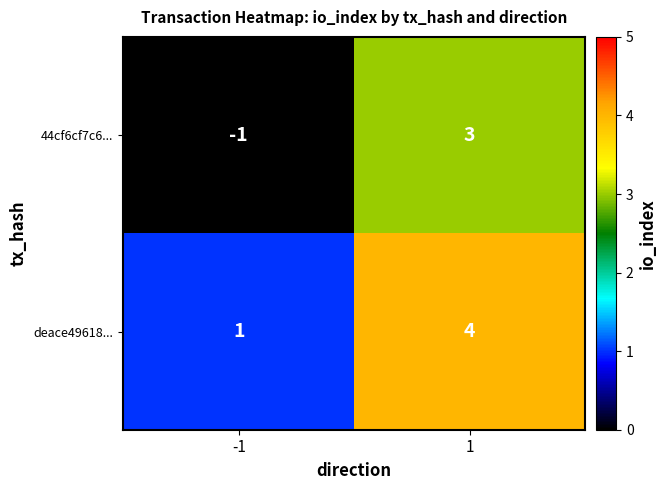

What is the difference between the maximum and minimum values in the 44cf6cf7c6... series?

4